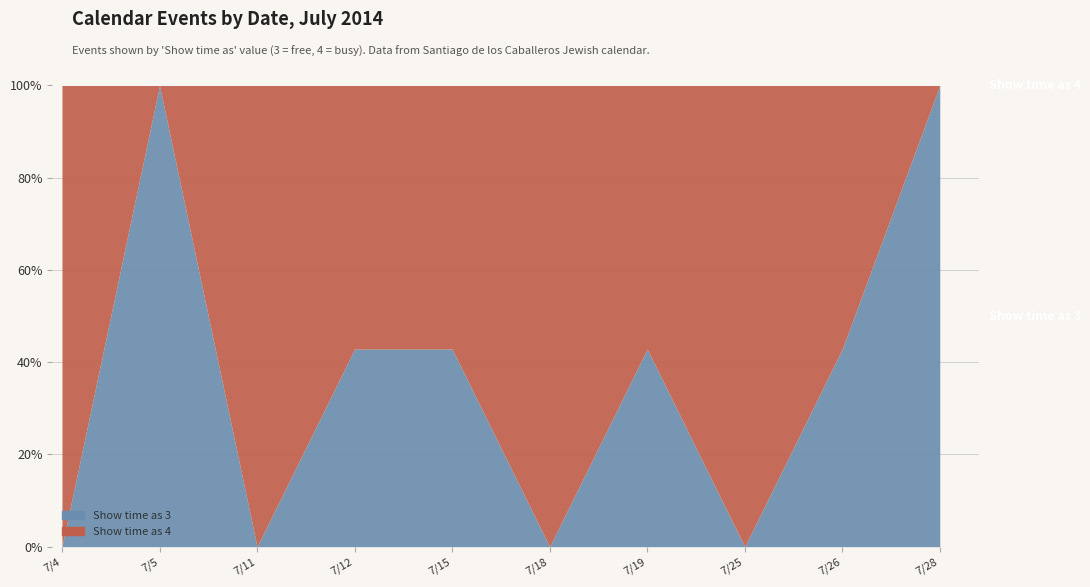

True or false: Show time as 4 has a value of 6 at 7/18/2014.

False